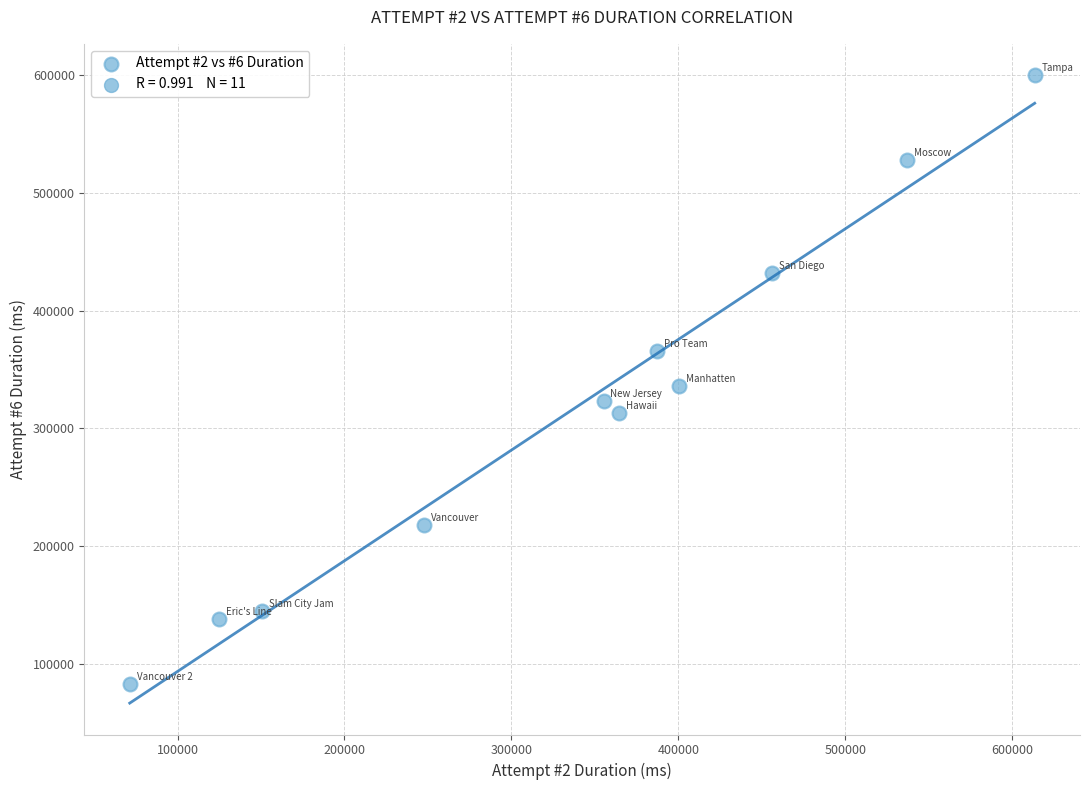

What is the average Y value?

316428